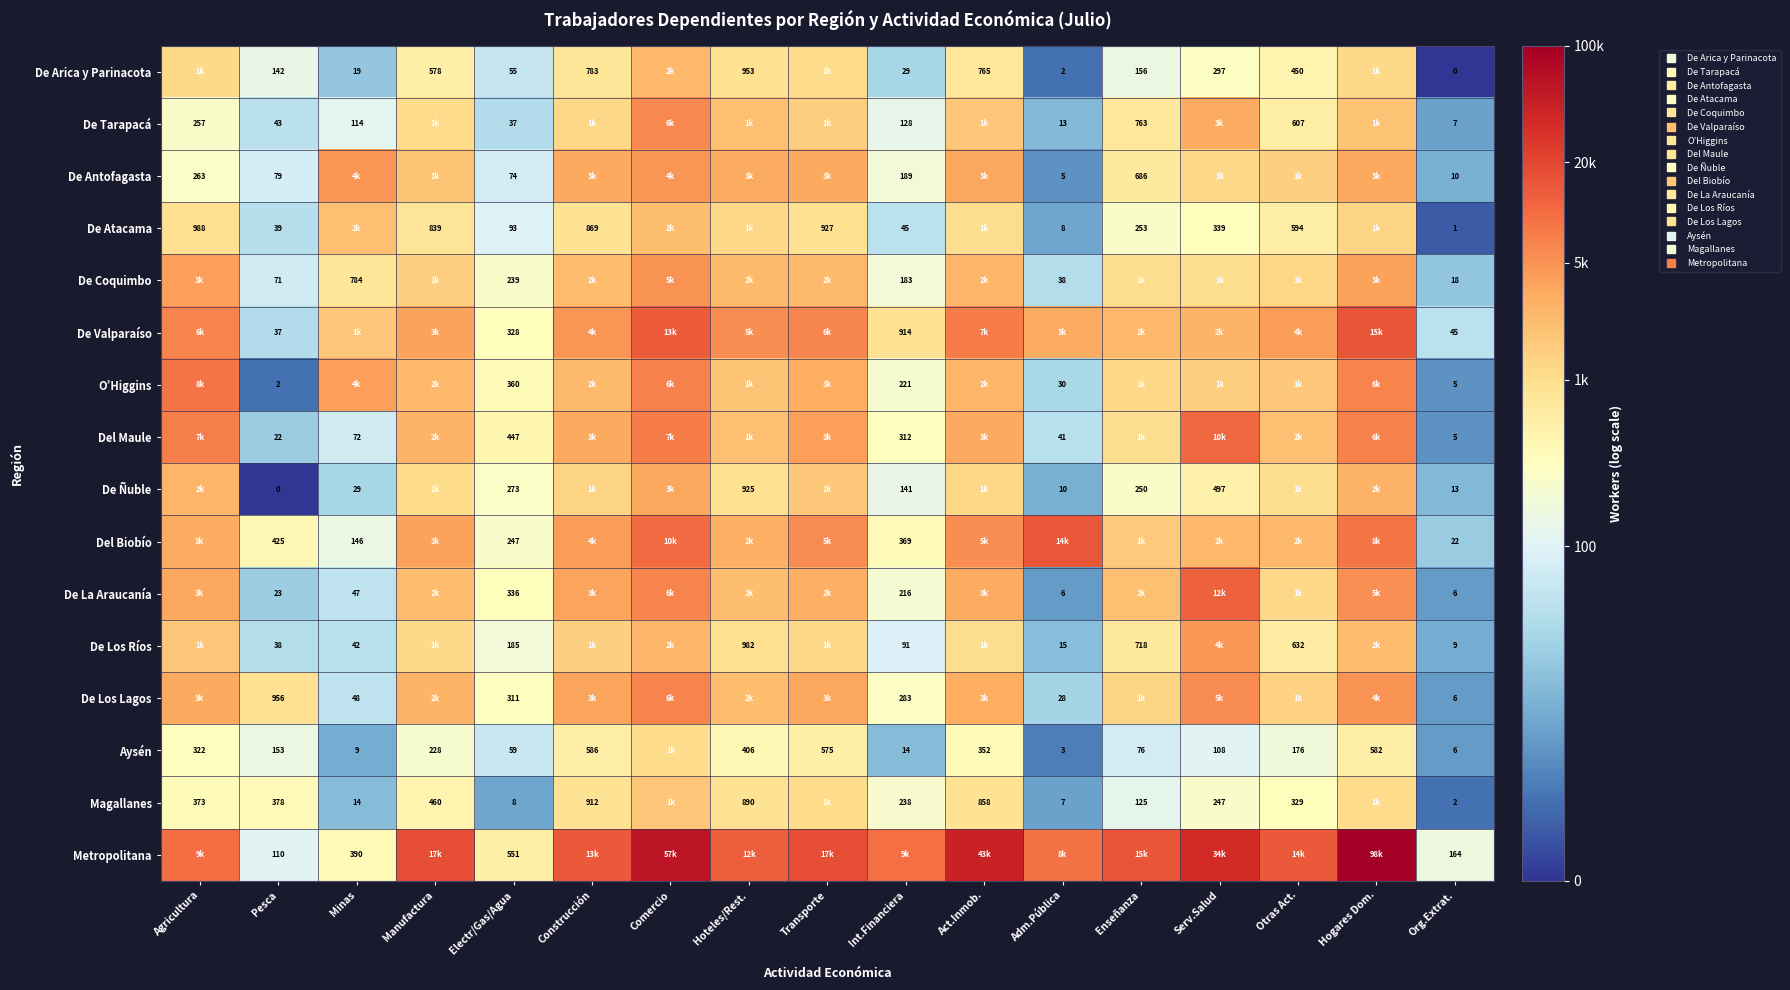

Is the value of De Ñuble at Comercio greater than the value of De Valparaíso at Manufactura?

No